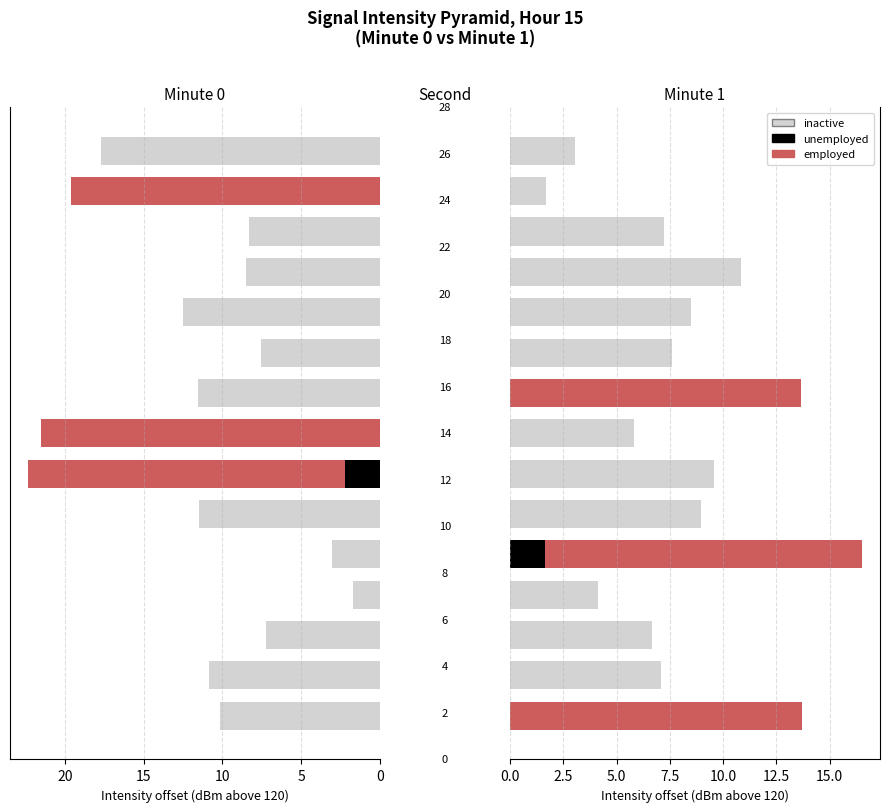

Does the chart contain any negative values?

No